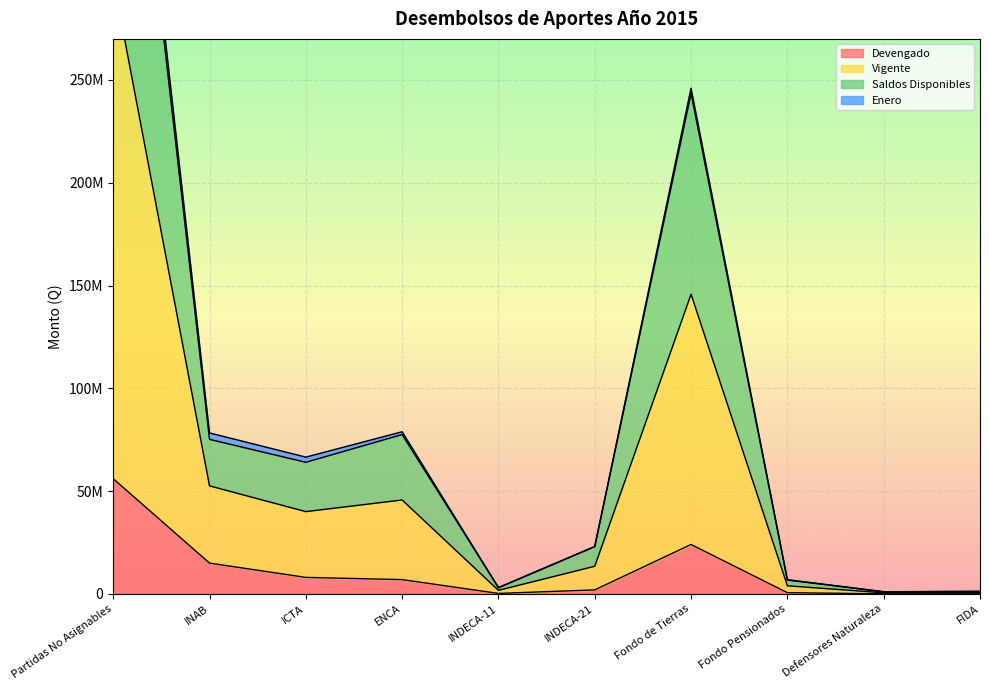

True or false: Vigente and Saldos Disponibles cross at least once.

False